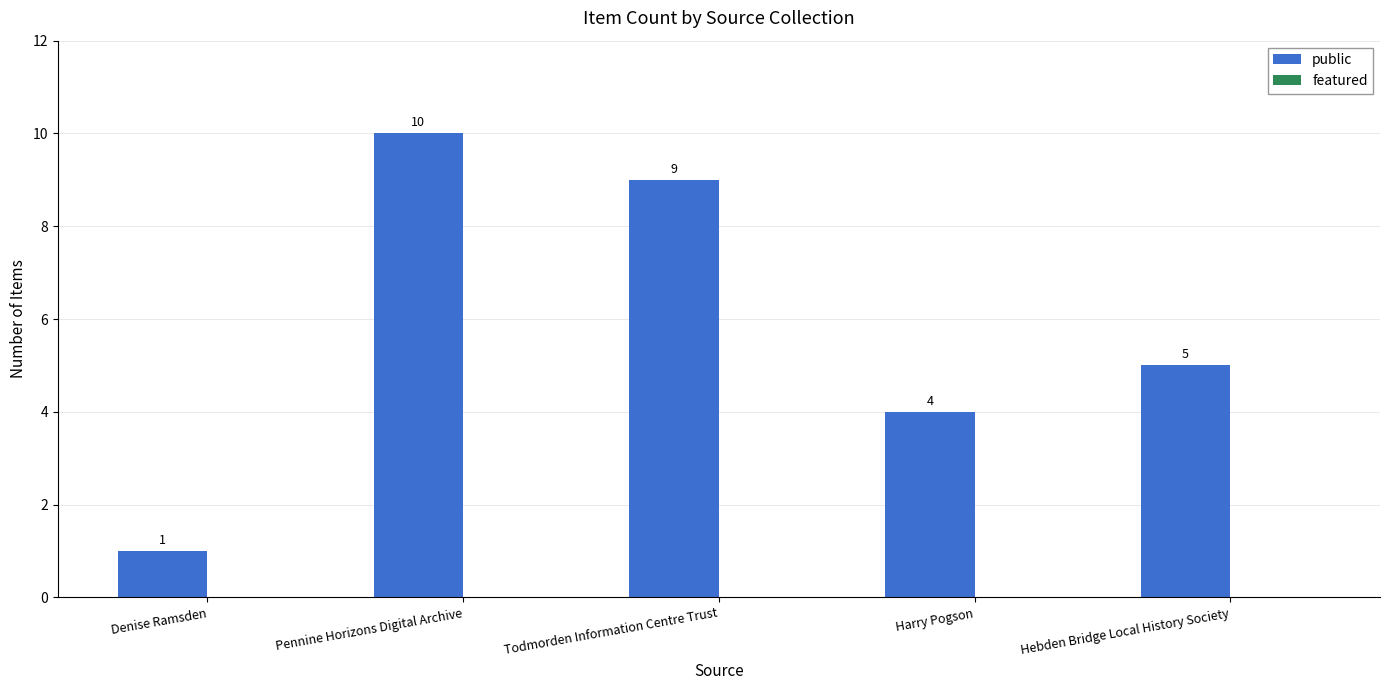

Between Denise Ramsden and Todmorden Information Centre Trust, which is larger?

Todmorden Information Centre Trust